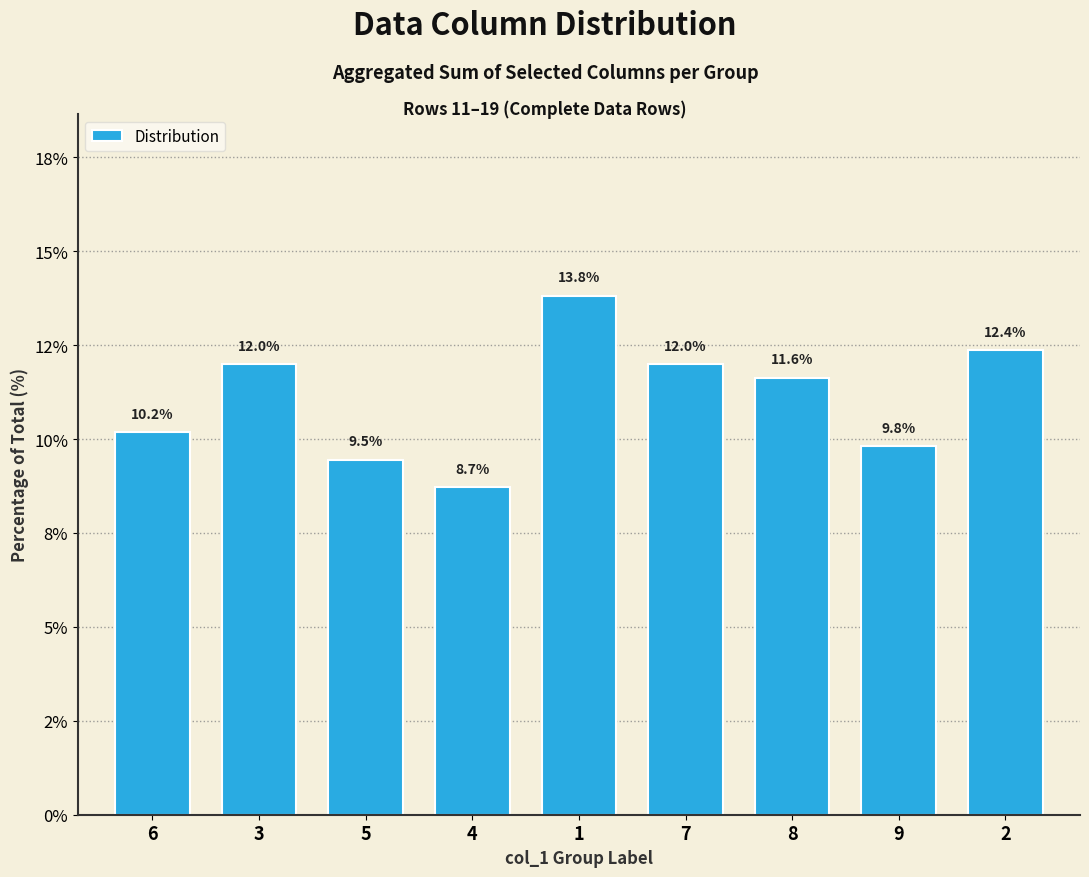

Reading left to right, what are all the values shown in this chart?

6=10.2	3=12.0	5=9.5	4=8.7	1=13.8	7=12.0	8=11.6	9=9.8	2=12.4